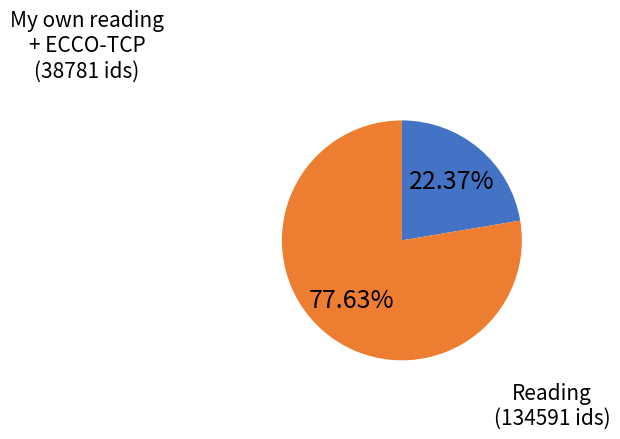

To the nearest percent, what is the average slice percentage?

50%